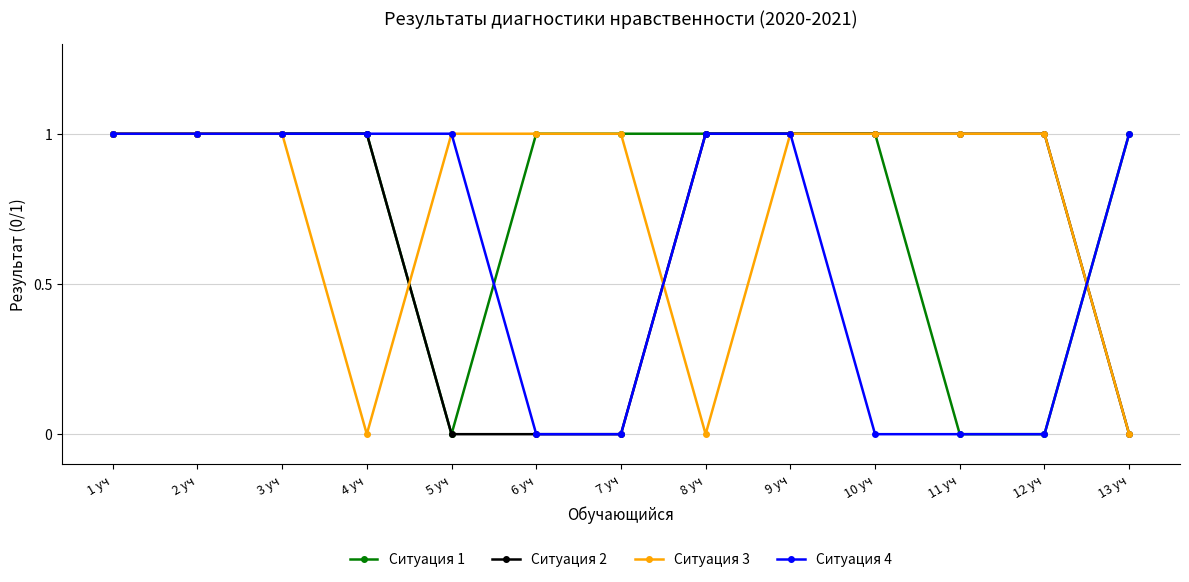

Is it true that Ситуация 1 equals 0 at 1 уч?

False